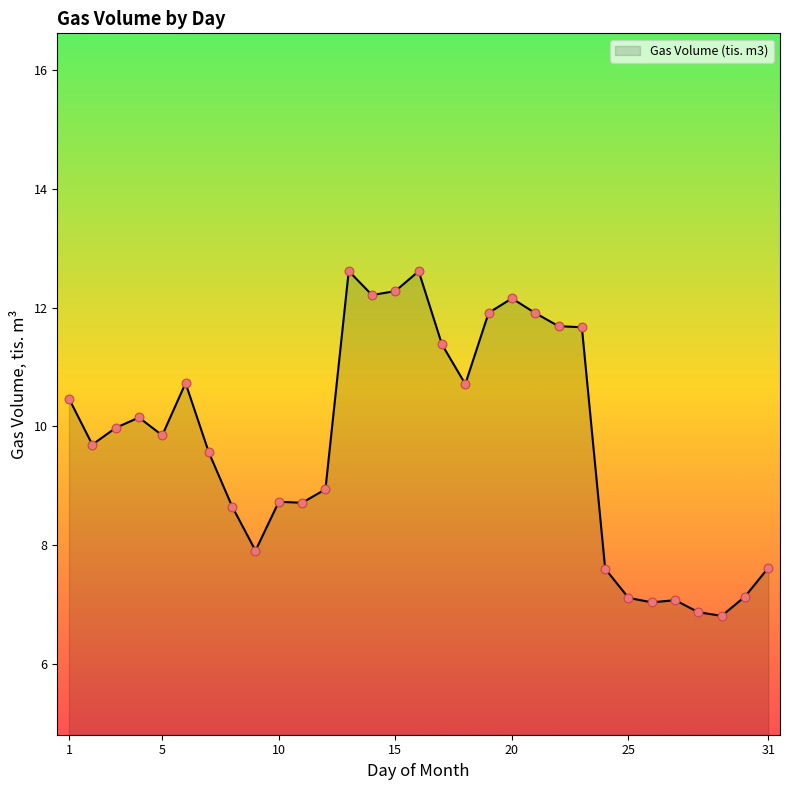

What is the greatest value displayed?

12.6